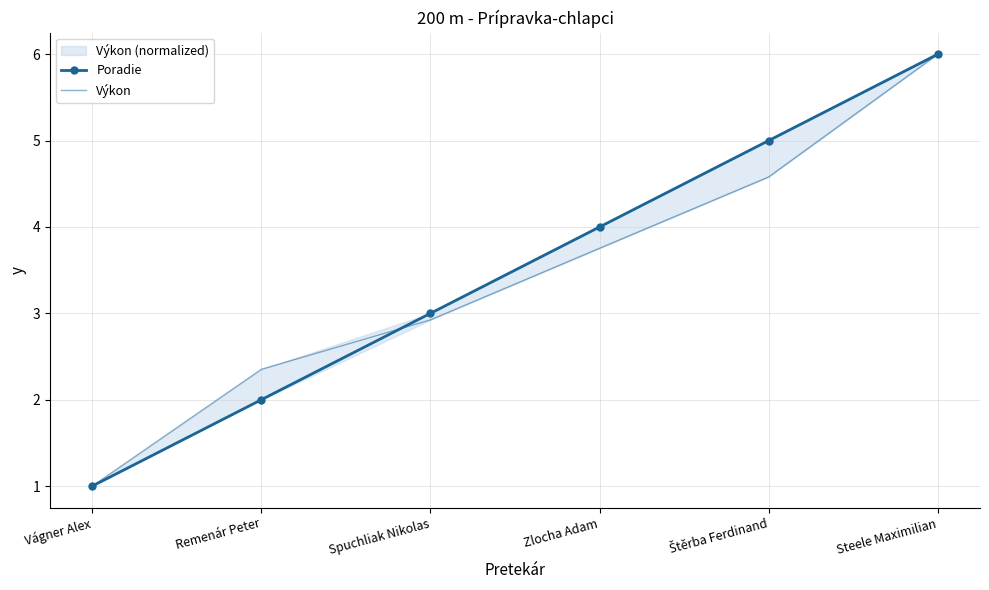

Which category has the lowest value in the Výkon series?

Vágner Alex